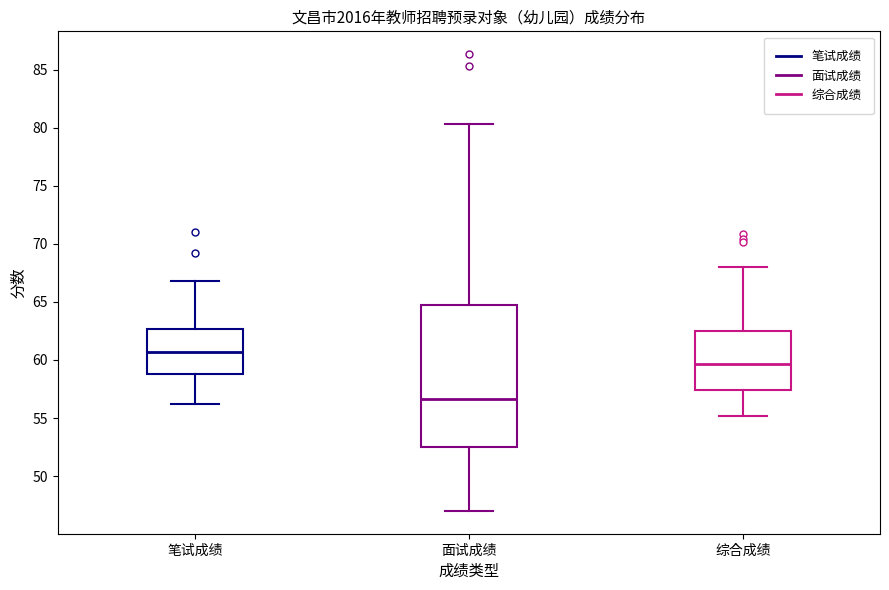

Where does the upper whisker of the box for 综合成绩 end on the y-axis? The values are not printed on the chart, so give them approximately, as read against the axis.

68.0